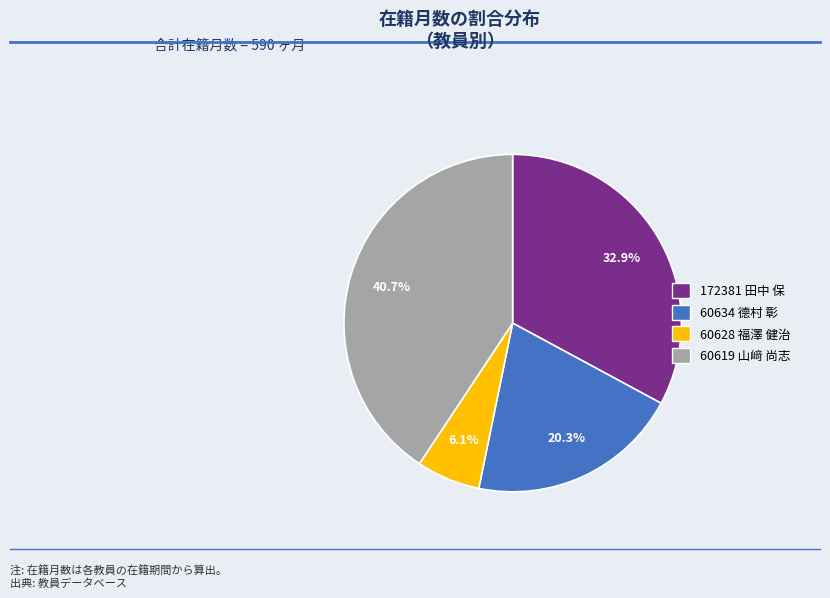

How many segments does this pie chart have?

4